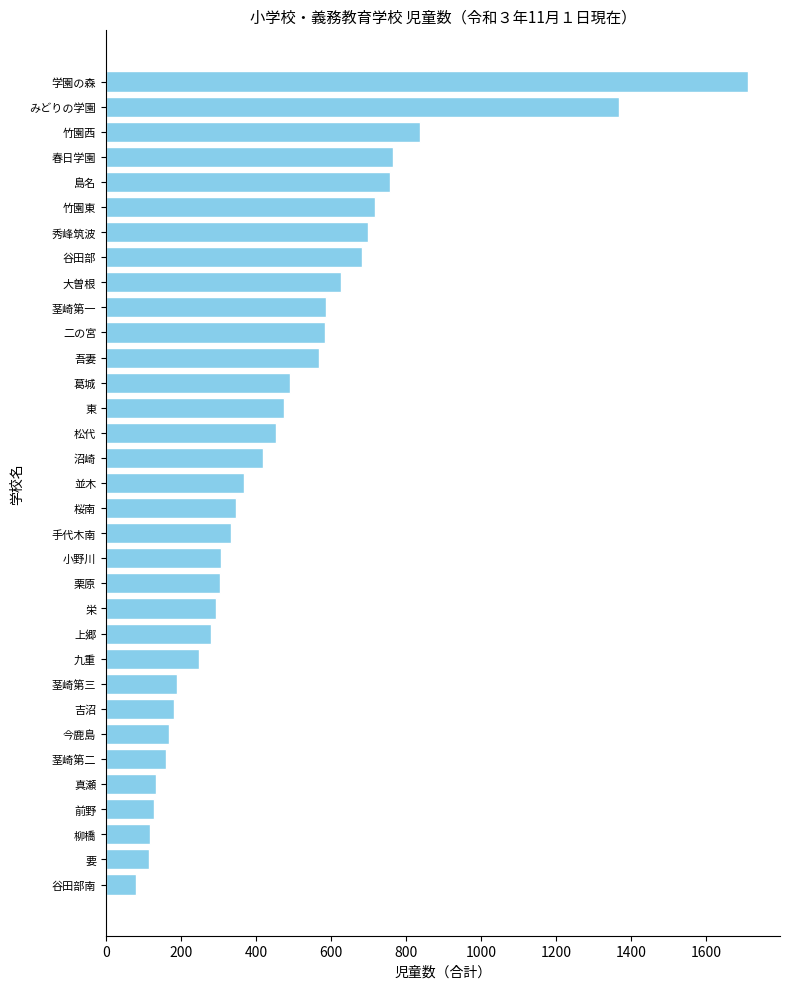

How many bars are there in total?

33